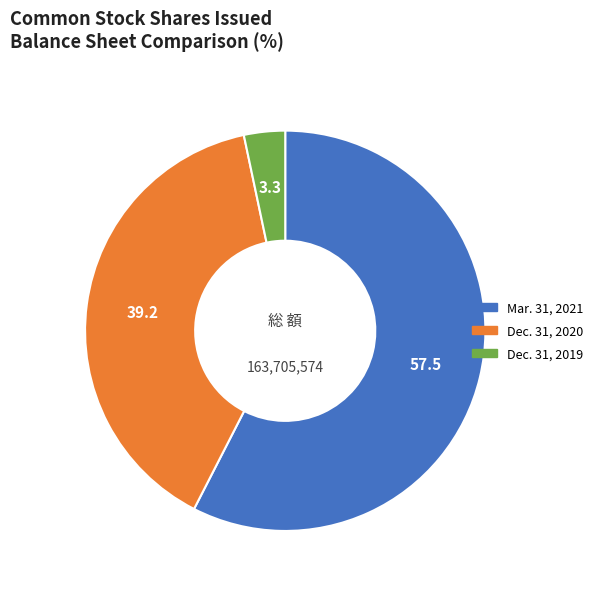

Approximately how many times larger is the value at Mar. 31, 2021 compared to Dec. 31, 2019?

17.3